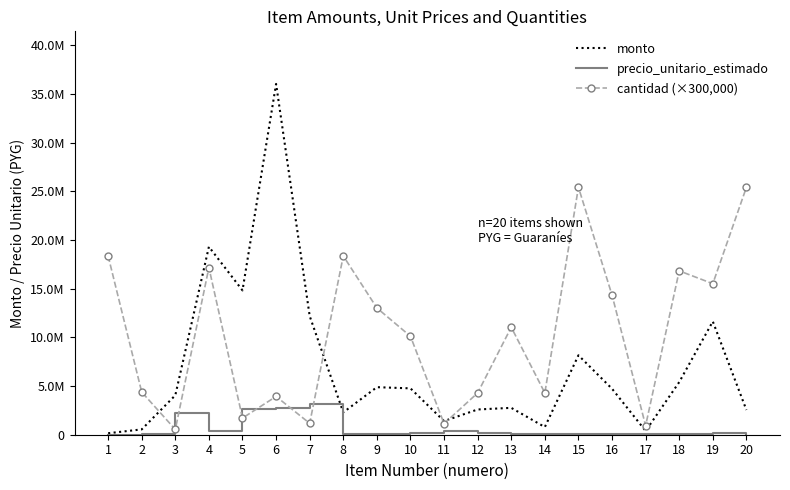

Between which two adjacent categories do cantidad (×300,000) and precio_unitario_estimado first intersect?

2 and 3